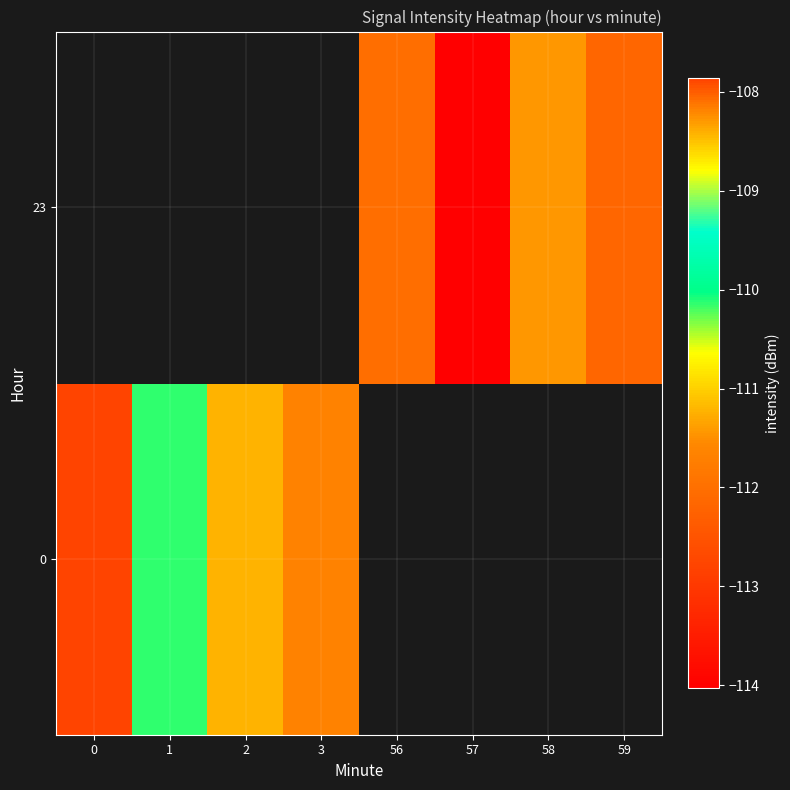

Rank the series at 2 from lowest to highest value.

0, 23